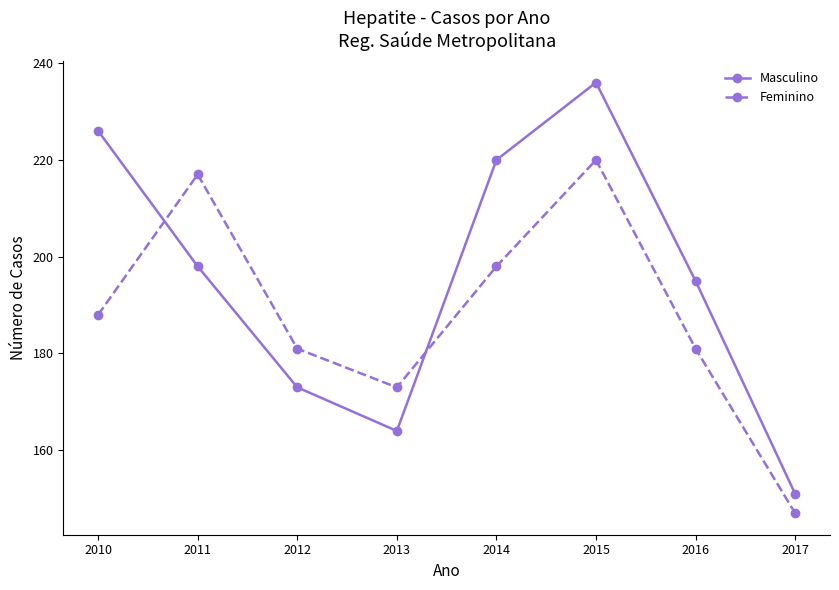

What are all the series names shown in the legend?

Masculino, Feminino